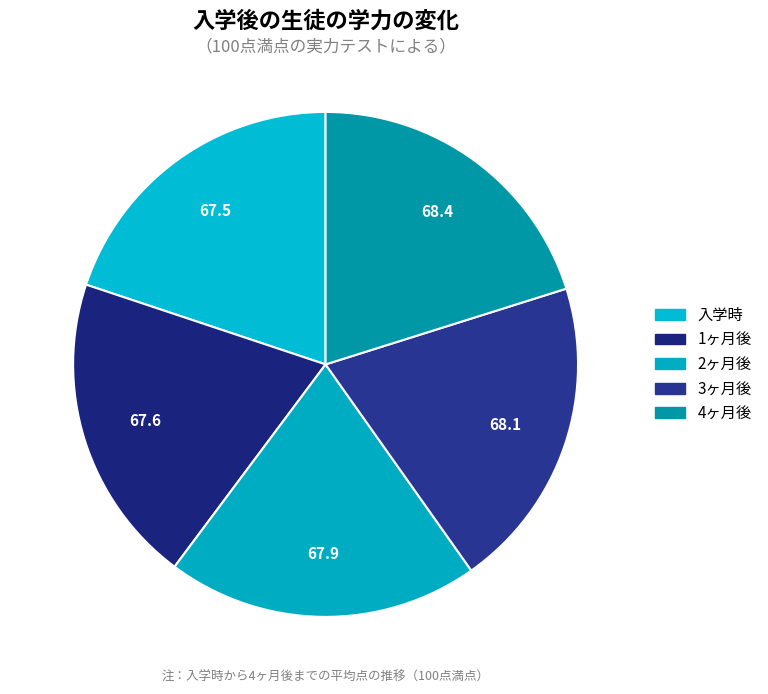

Is there any slice that represents more than half of the pie?

No